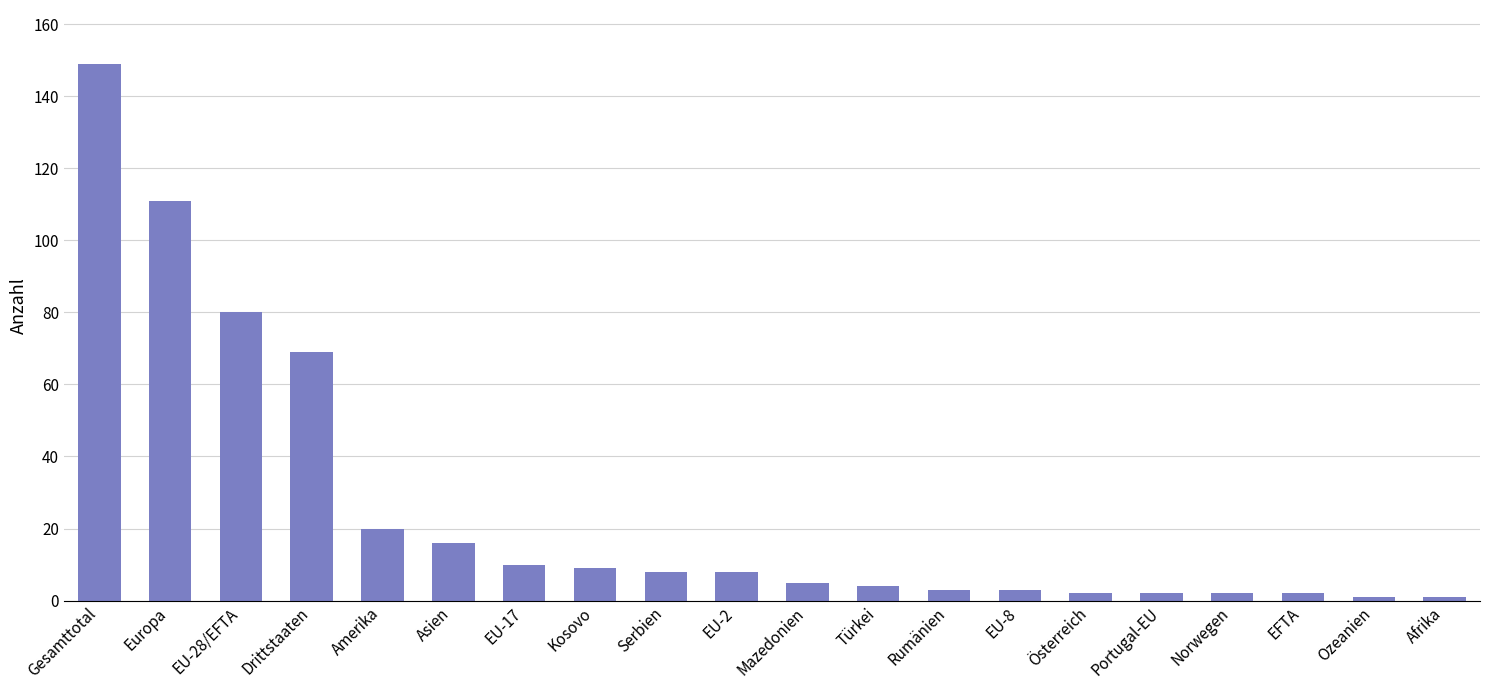

What is the sum of all values?

505